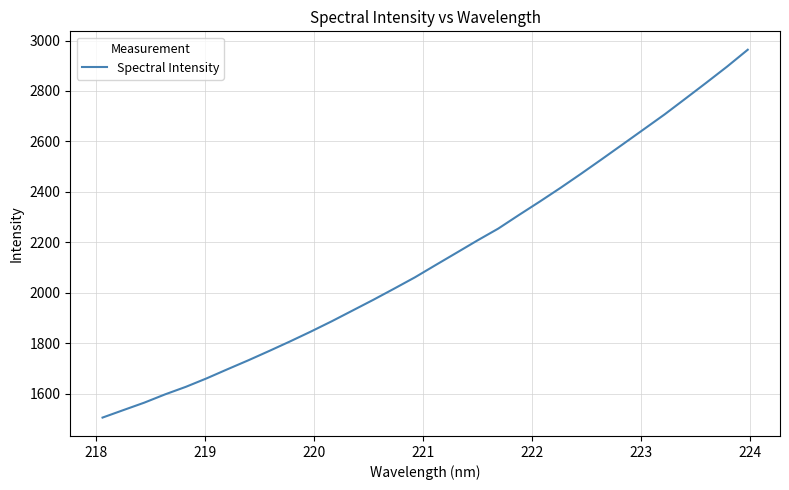

What is the difference between the maximum and minimum values?

1457.5